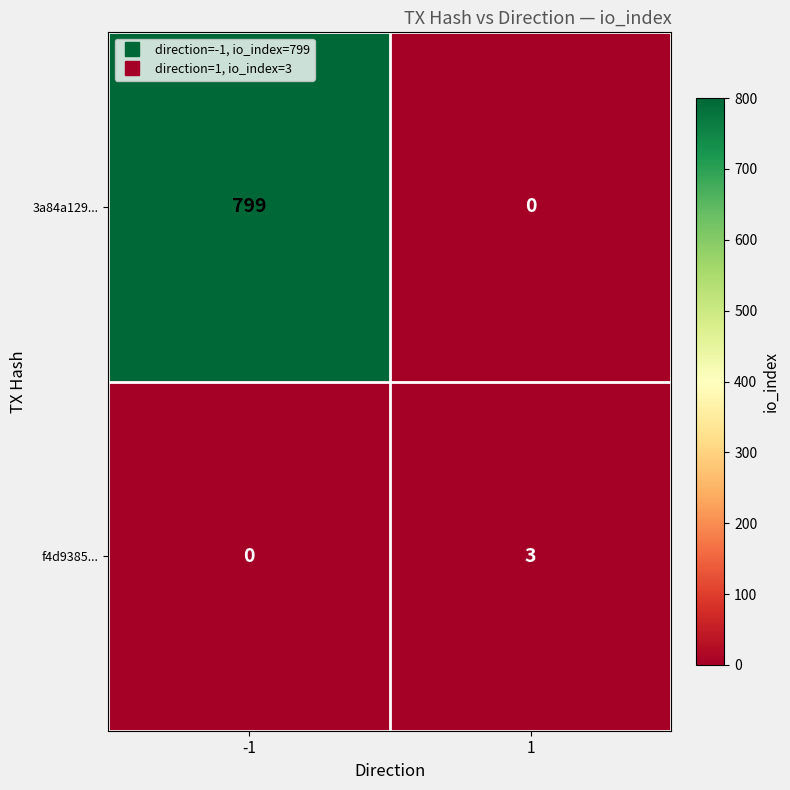

Is the value of 3a84a129... at 1 greater than the value of f4d9385... at 1?

No